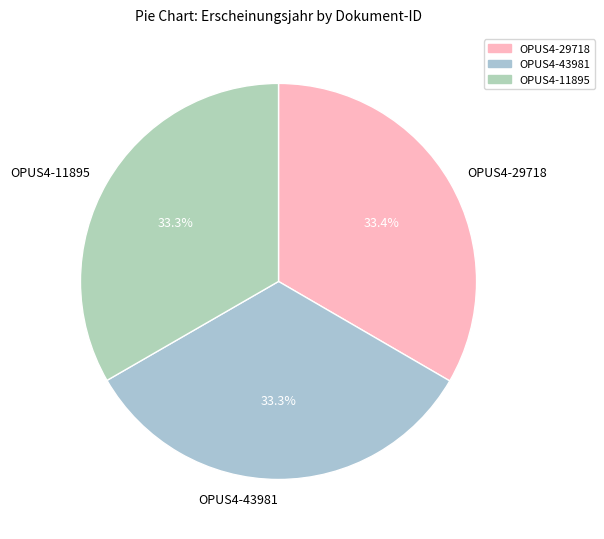

How much of the chart is everything except OPUS4-11895?

66.7%